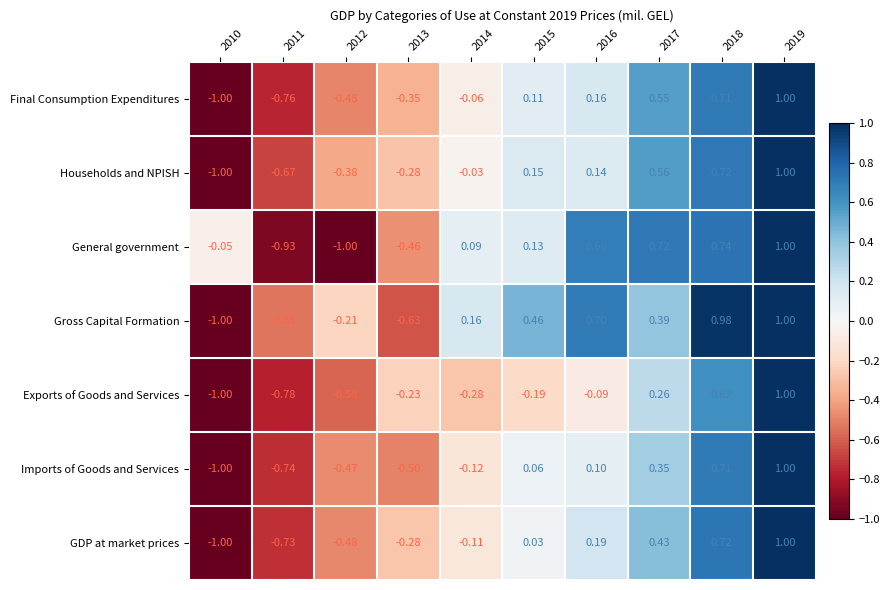

Which series changed the most between 2015 and 2016?

General government